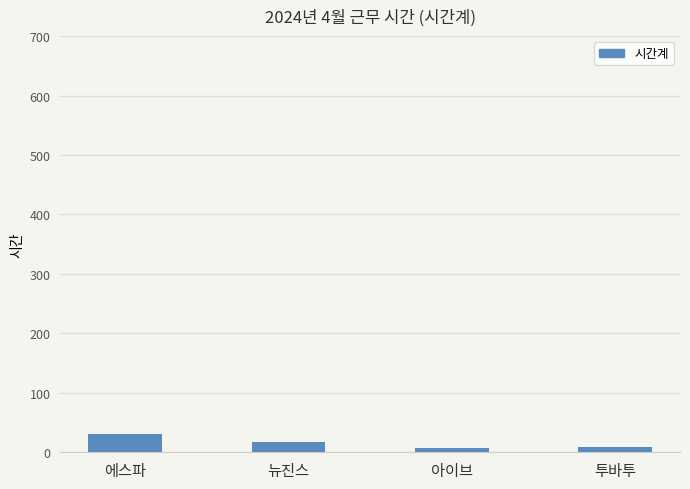

How many bars are there in total?

4